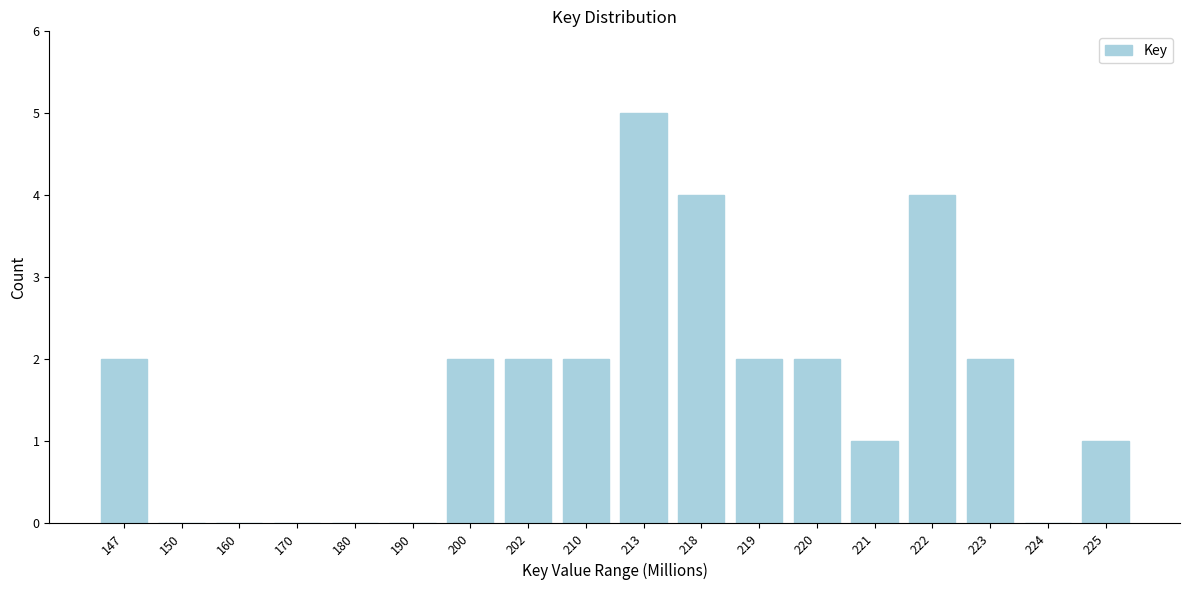

Reading right to left, extract all data points from this chart.

225=1	224=0	223=2	222=4	221=1	220=2	219=2	218=4	213=5	210=2	202=2	200=2	190=0	180=0	170=0	160=0	150=0	147=2